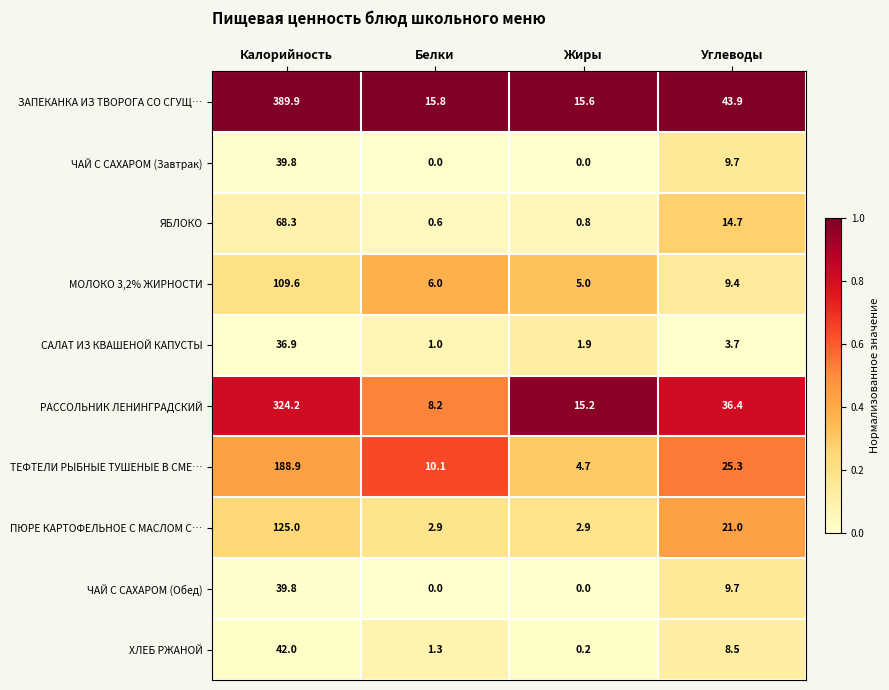

List the labels in order of ЯБЛОКО value, smallest first.

Белки, Жиры, Углеводы, Калорийность